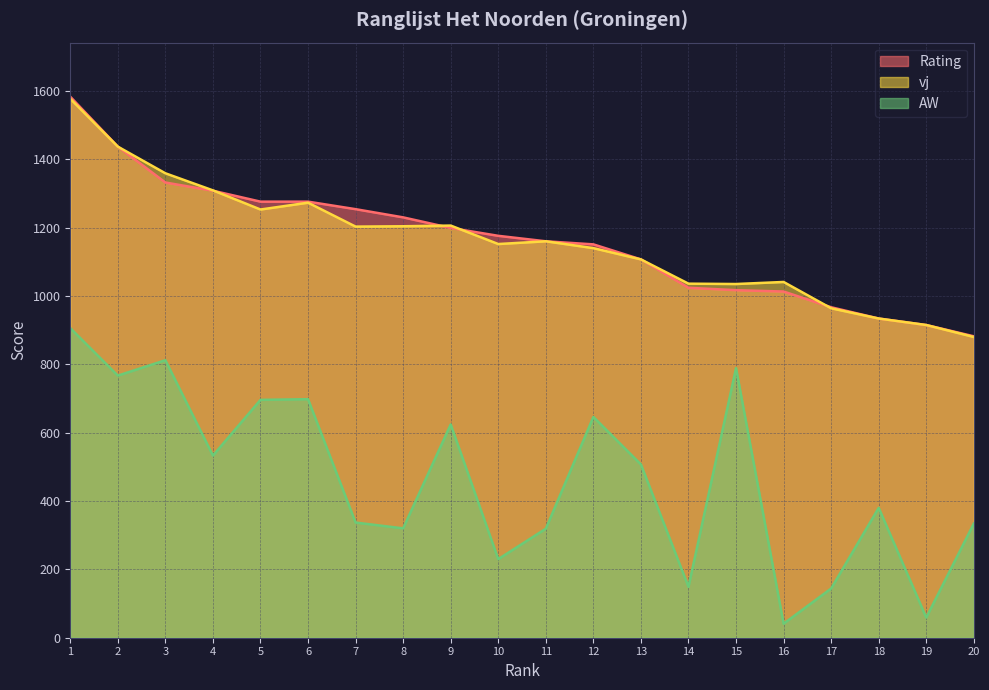

What is the value of the Rating point at the 1st from the left?

1583